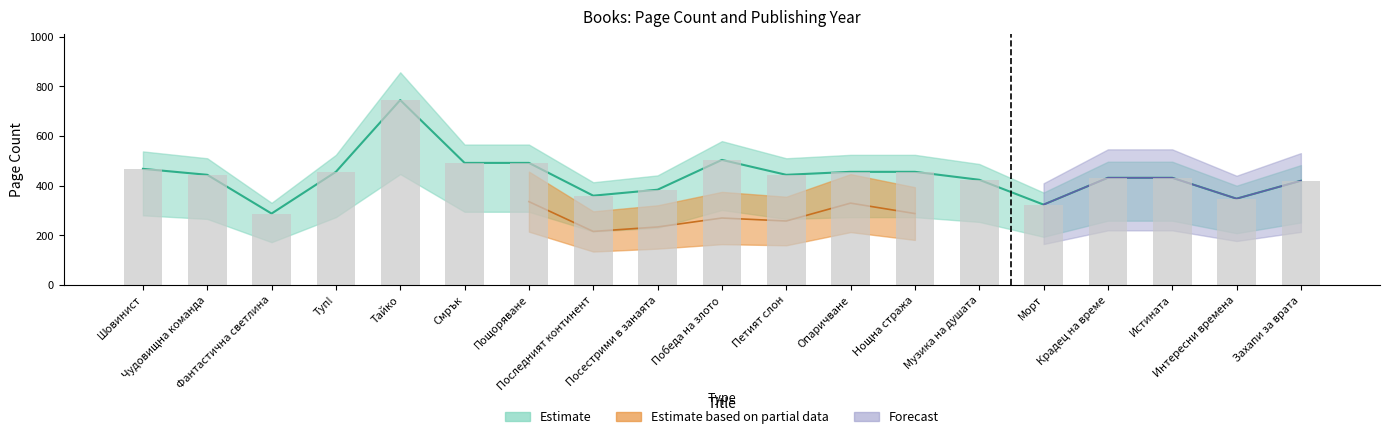

What is the difference between the maximum and minimum values?

457